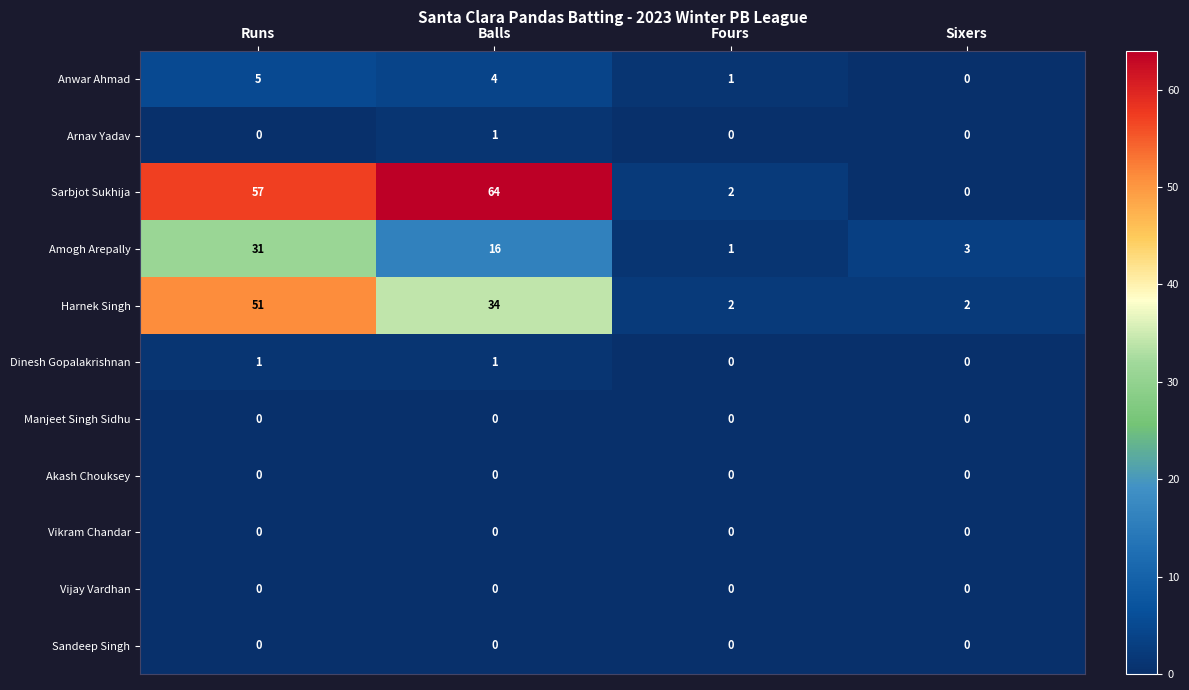

Which series has the largest total across all categories?

Sarbjot Sukhija